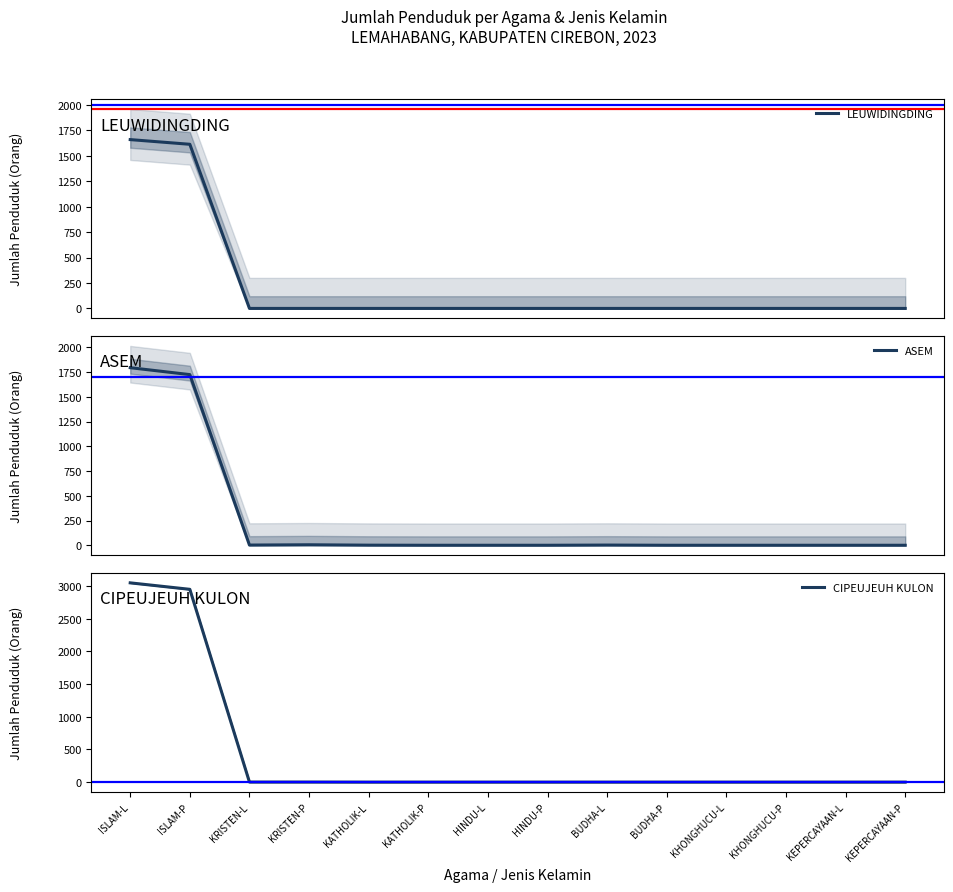

Reading right to left, extract all data points from this chart.

LEUWIDINGDING: 0	0	0	0	0	0	0	0	0	0	0	0	1612	1658
ASEM: 0	0	0	0	0	2	0	0	0	1	5	2	1724	1794
CIPEUJEUH KULON: 0	0	0	0	0	0	0	0	0	0	1	1	2949	3048